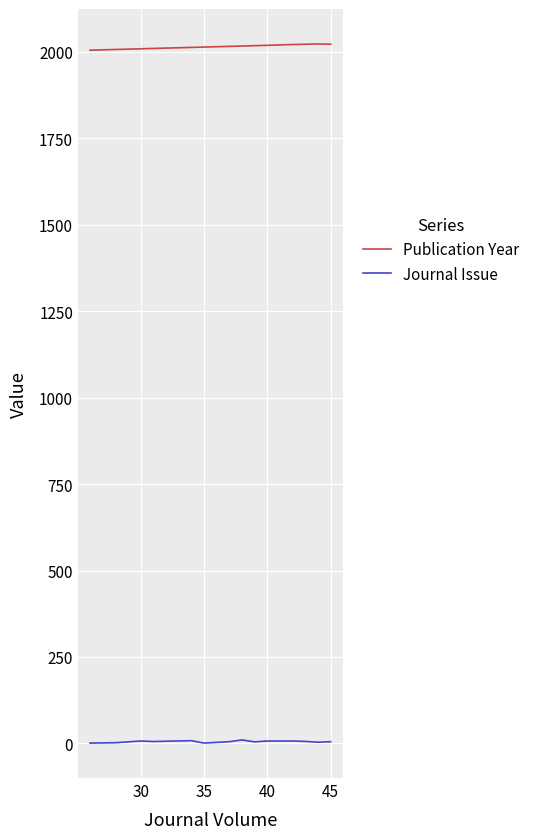

What is the greatest value displayed?

2023.0